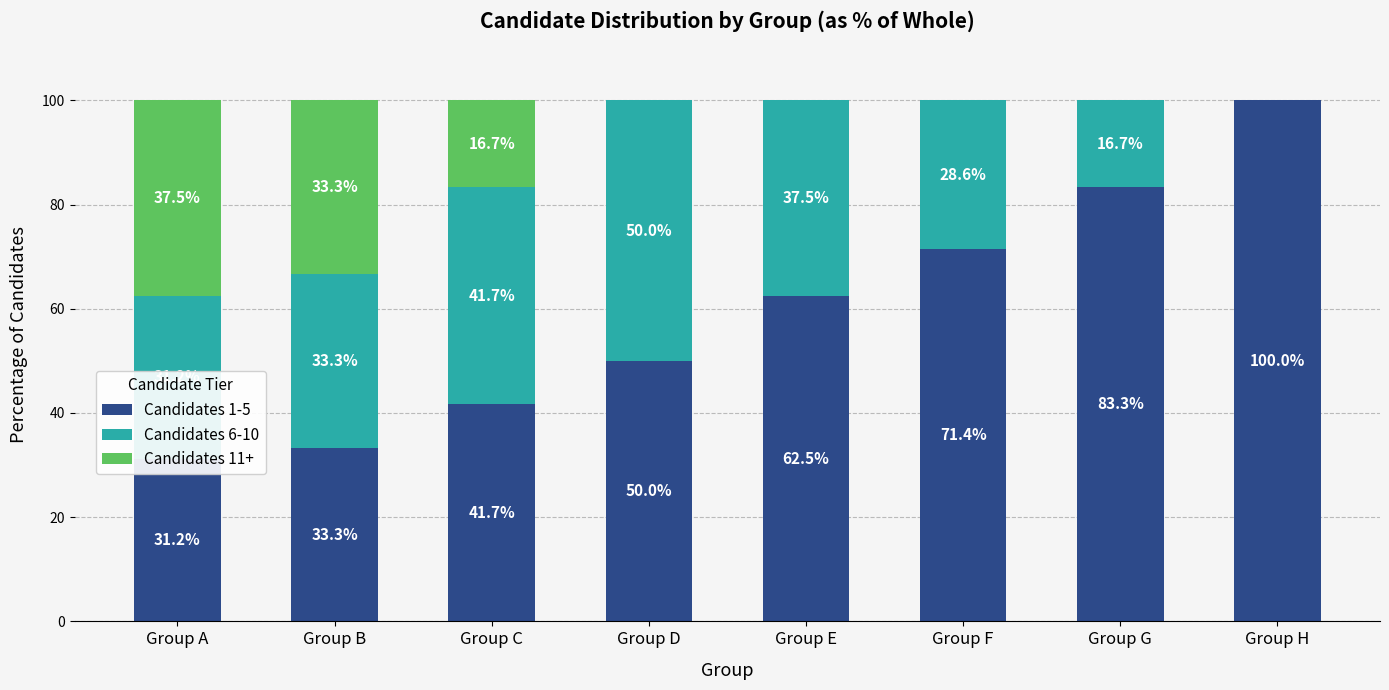

Where does the Candidates 6-10 series first go above 33?

Group B